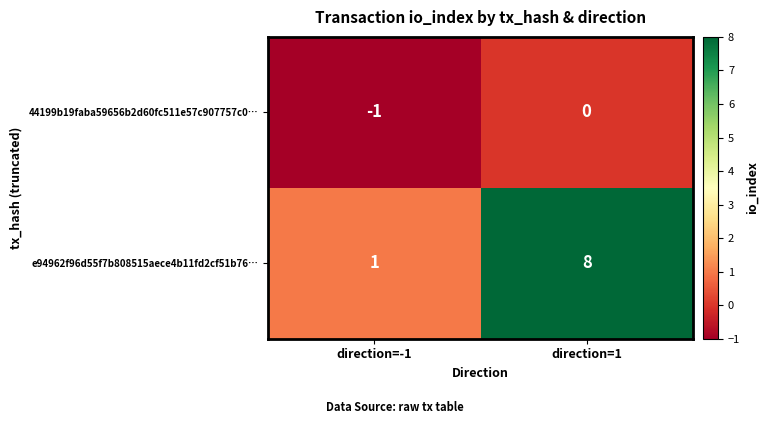

Reading left to right, what are all the values shown in this chart?

44199b19faba59656b2d60fc511e57c907757c0…: direction=-1=-1	direction=1=0
e94962f96d55f7b808515aece4b11fd2cf51b76…: direction=-1=1	direction=1=8